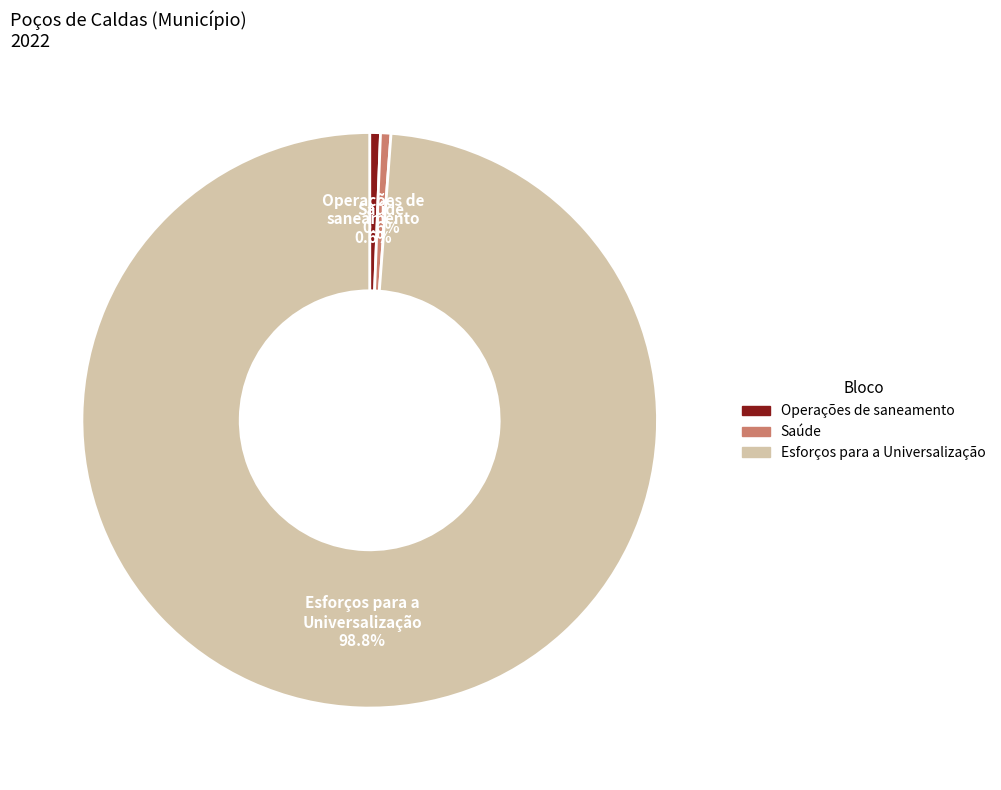

To the nearest percent, what portion does Saúde represent?

1%